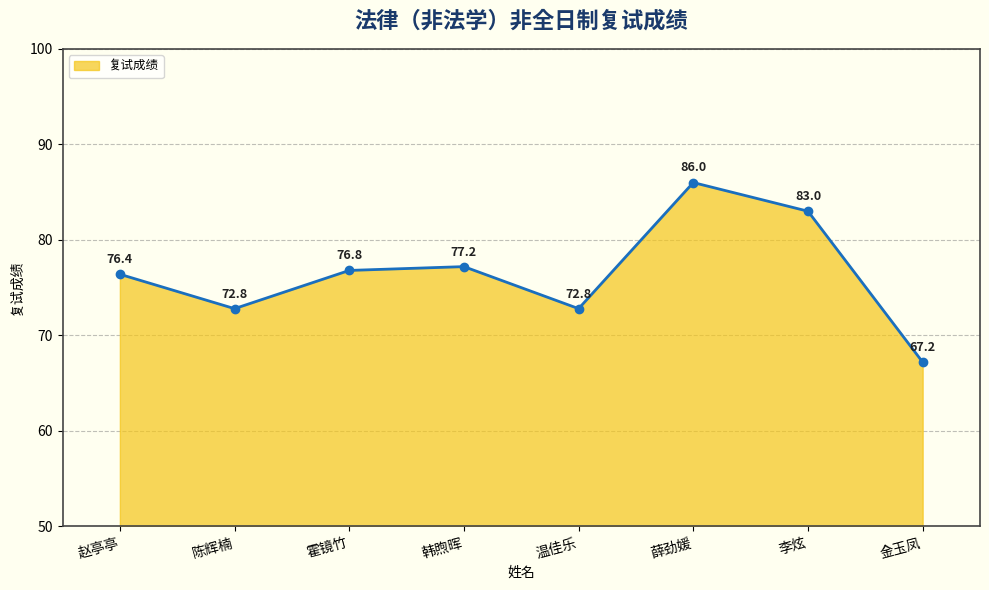

What is the minimum value shown in the chart?

67.2